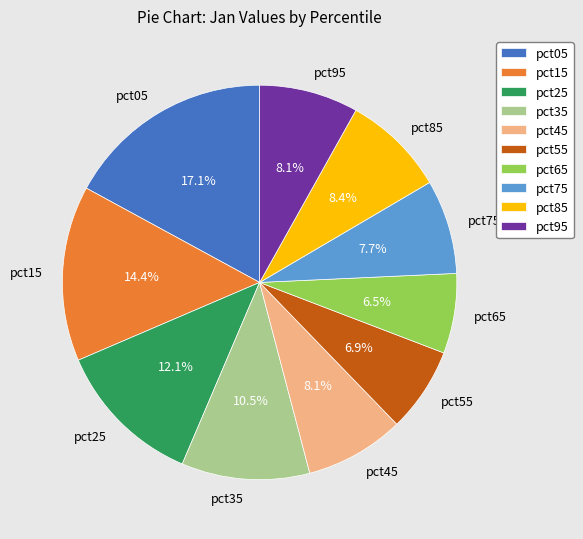

Approximately how many times larger is the value at pct35 compared to pct15?

0.7